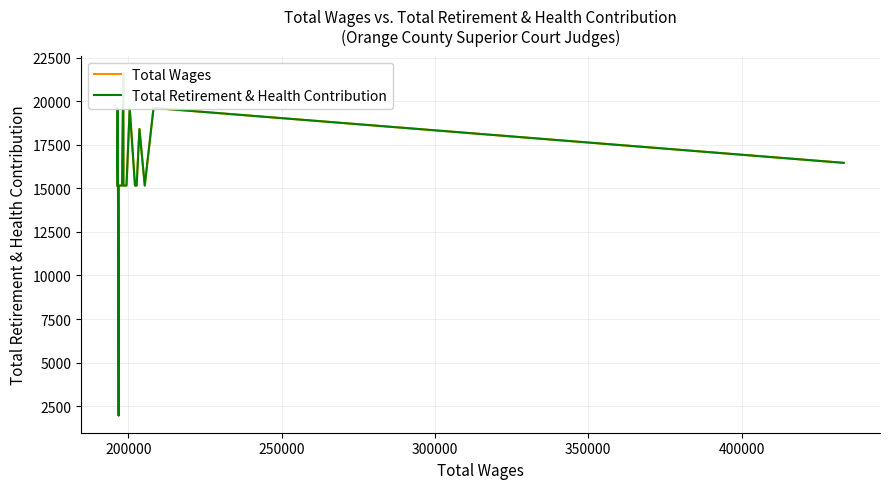

Where is the first local maximum for Total Retirement & Health Contribution?

200000